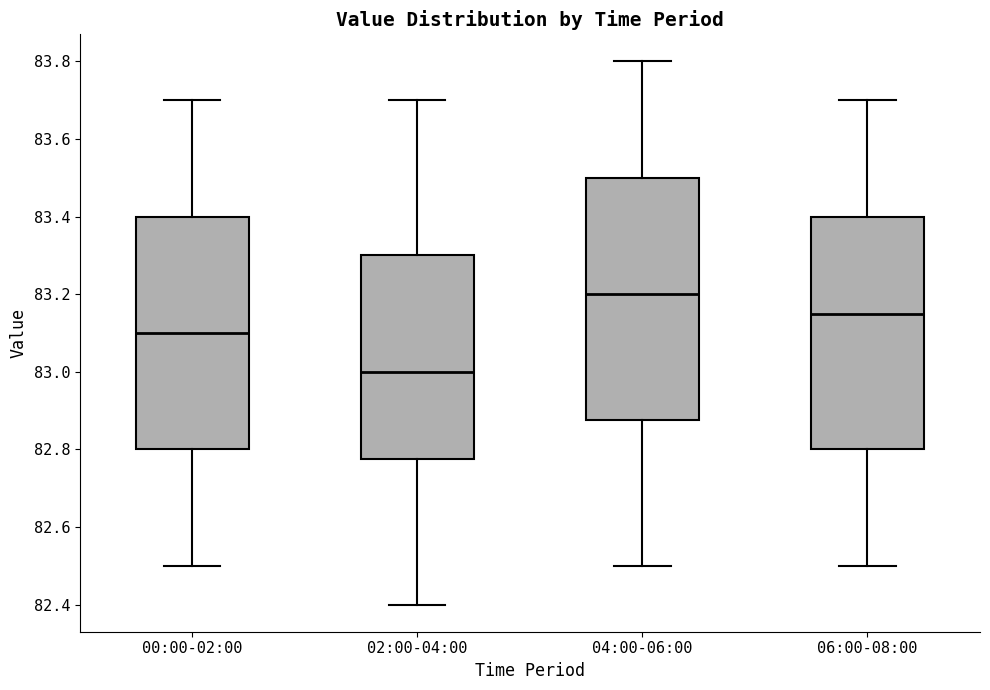

Reading left to right, read every box against the y-axis: the position of its median line, the range the box covers, and the ends of its whiskers. The values are not printed on the chart, so give them approximately, as read against the axis.

00:00-02:00: median 83.10, box 82.80 to 83.40, whiskers 82.50 to 83.70
02:00-04:00: median 83.00, box 82.78 to 83.30, whiskers 82.40 to 83.70
04:00-06:00: median 83.20, box 82.88 to 83.50, whiskers 82.50 to 83.80
06:00-08:00: median 83.16, box 82.80 to 83.40, whiskers 82.50 to 83.70